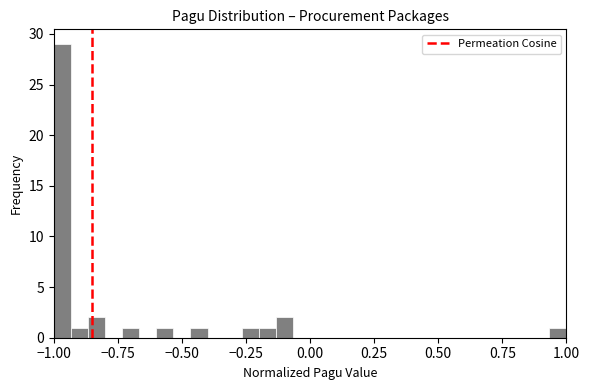

Read against the x-axis, roughly where is the centre of the tallest bar?

-0.95